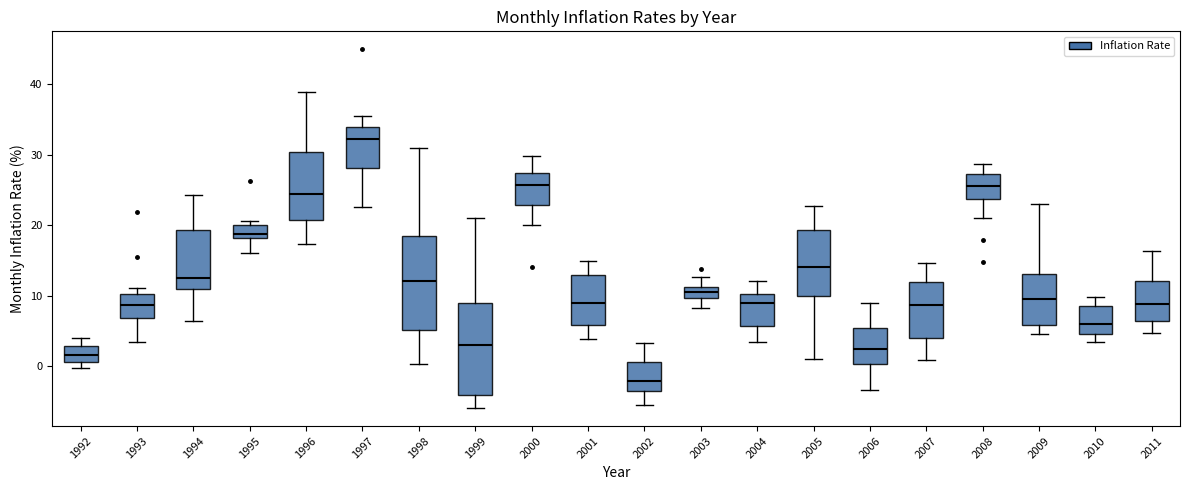

Reading left to right, transcribe this box plot: for each box, give where its median line is, the range the box spans, and where its two whiskers end, as read against the y-axis. The values are not printed on the chart, so give them approximately, as read against the axis.

1992: median 2, box 1 to 3, whiskers 0 to 4
1993: median 9, box 7 to 10, whiskers 3 to 11
1994: median 13, box 11 to 19, whiskers 6 to 24
1995: median 19, box 18 to 20, whiskers 16 to 21
1996: median 24, box 21 to 30, whiskers 17 to 39
1997: median 32, box 28 to 34, whiskers 23 to 35
1998: median 12, box 5 to 19, whiskers 0 to 31
1999: median 3, box -4 to 9, whiskers -6 to 21
2000: median 26, box 23 to 27, whiskers 20 to 30
2001: median 9, box 6 to 13, whiskers 4 to 15
2002: median -2, box -4 to 1, whiskers -5 to 3
2003: median 11 (inside the box), box 10 to 11, whiskers 8 to 13
2004: median 9, box 6 to 10, whiskers 3 to 12
2005: median 14, box 10 to 19, whiskers 1 to 23
2006: median 2, box 0 to 5, whiskers -3 to 9
2007: median 9, box 4 to 12, whiskers 1 to 15
2008: median 26, box 24 to 27, whiskers 21 to 29
2009: median 10, box 6 to 13, whiskers 5 to 23
2010: median 6, box 5 to 9, whiskers 3 to 10
2011: median 9, box 6 to 12, whiskers 5 to 16